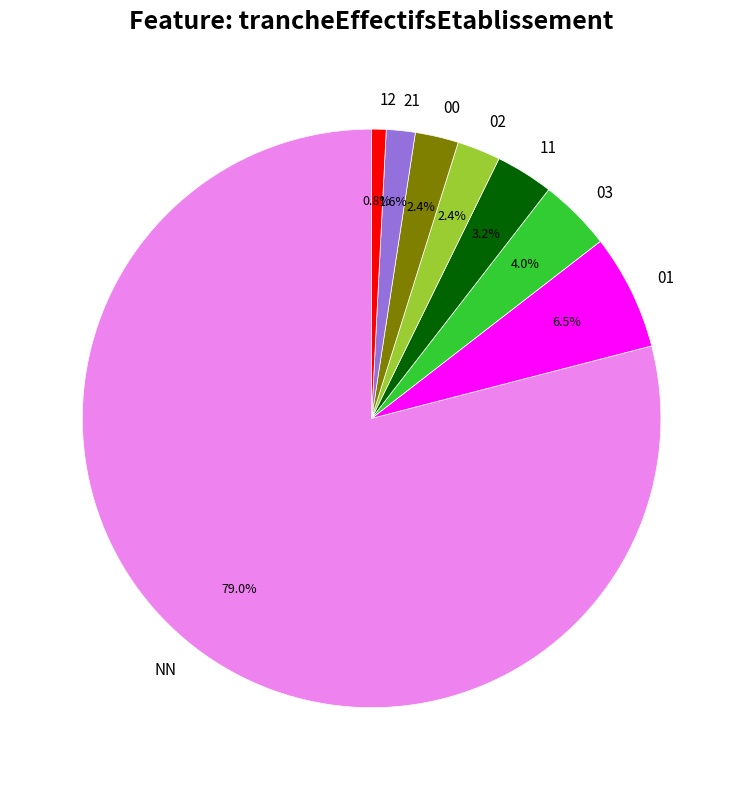

The 21 slice represents 12% of the pie. True or false?

False